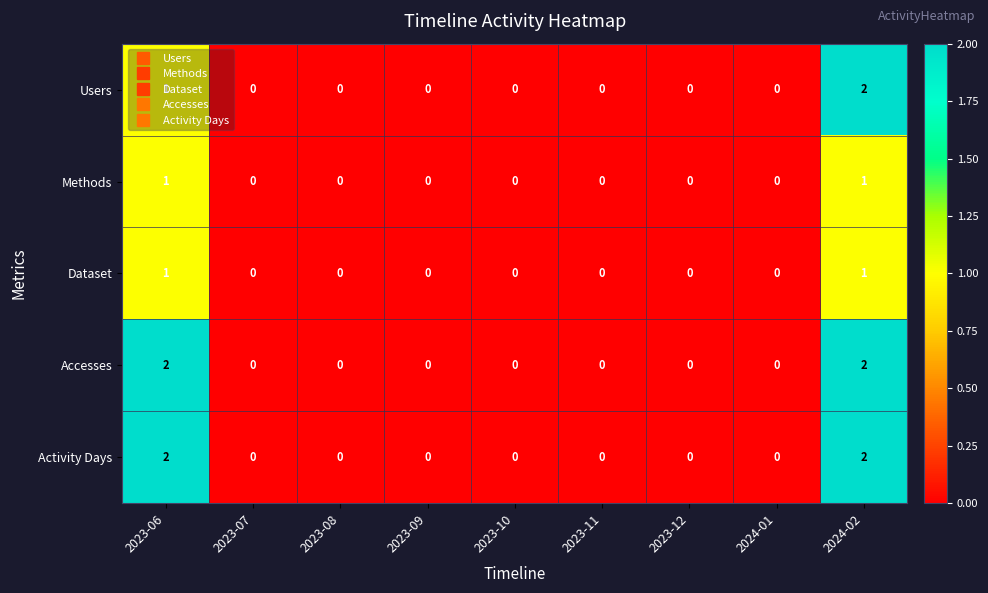

Is it true that Activity Days equals 0 at 2023-12?

True